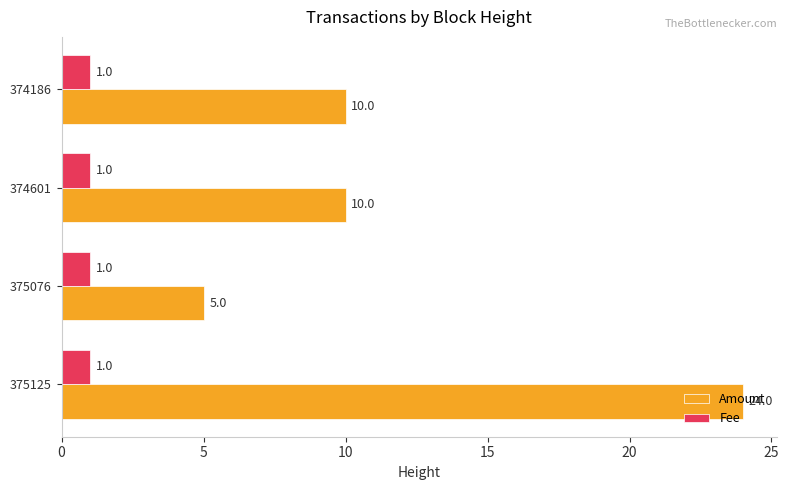

Which series has the largest total across all categories?

Amount